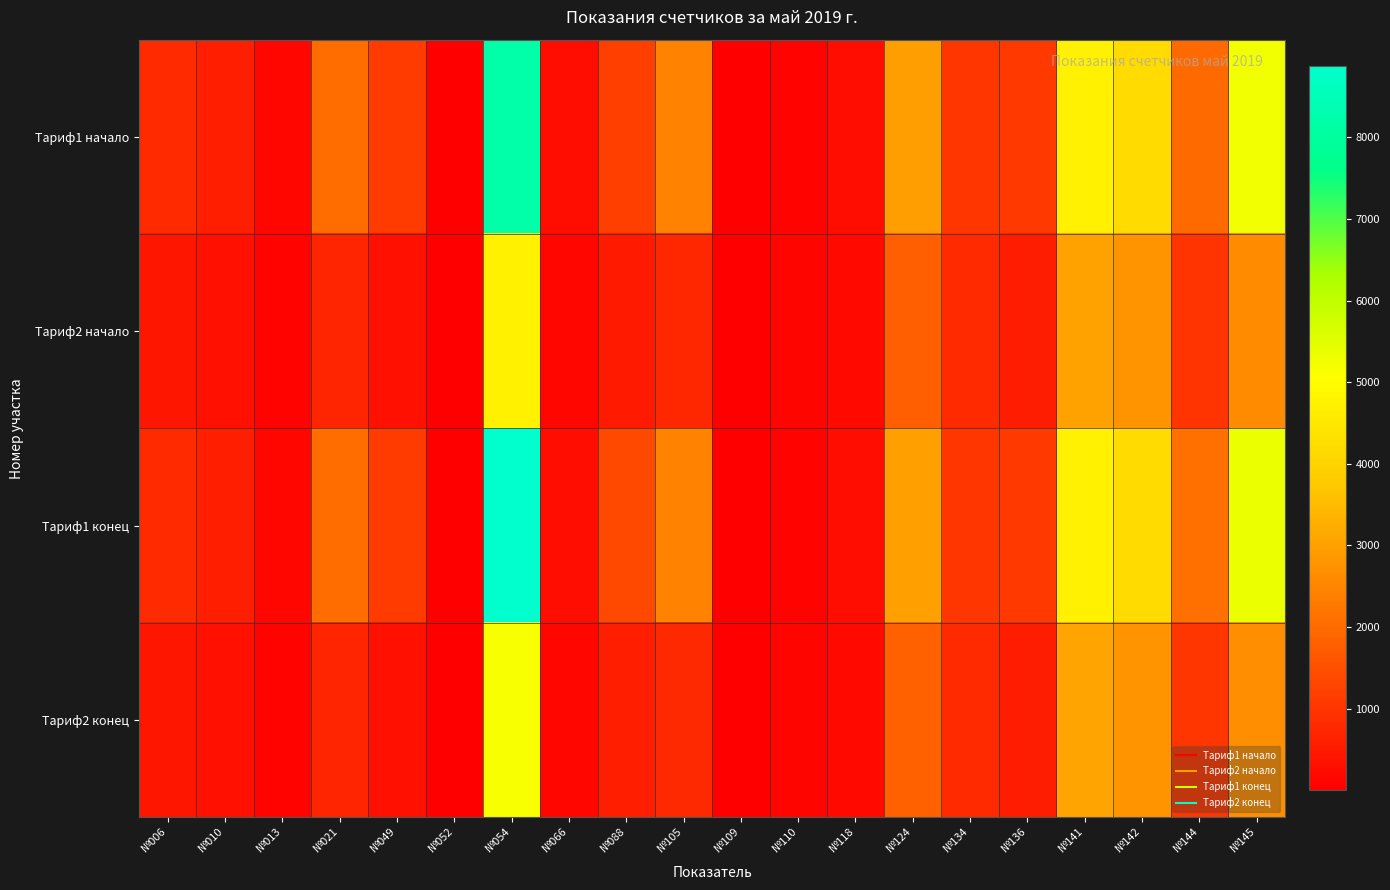

At which category is the sum across all series the highest?

№054